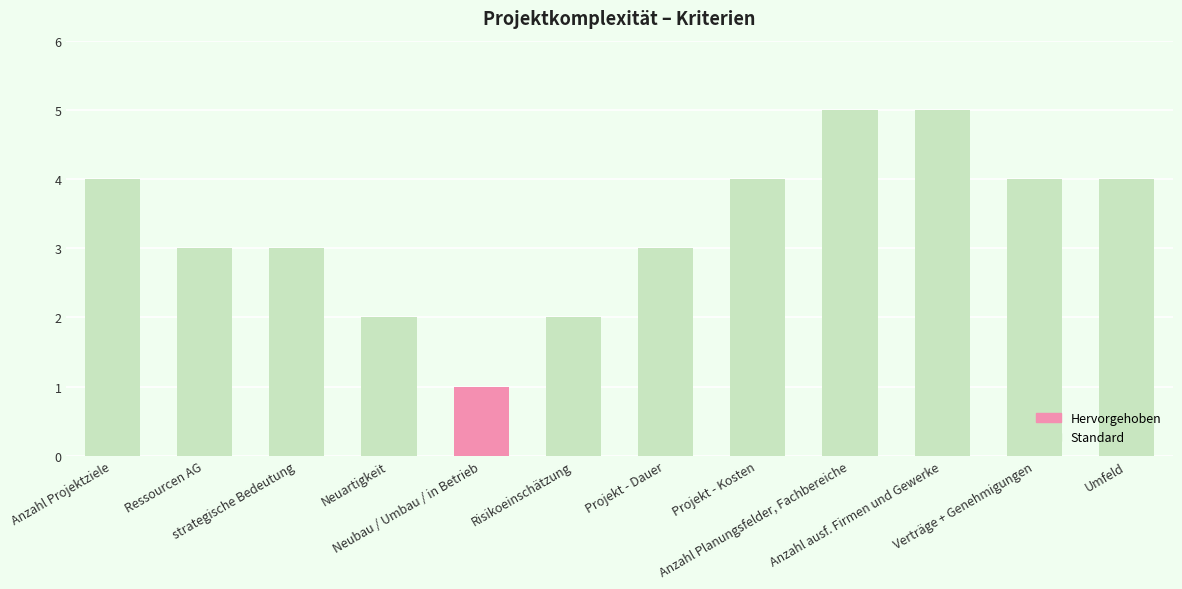

Reading left to right, list all the values displayed in this chart.

Anzahl Projektziele=4	Ressourcen AG=3	strategische Bedeutung=3	Neuartigkeit=2	Neubau / Umbau / in Betrieb=1	Risikoeinschätzung=2	Projekt - Dauer=3	Projekt - Kosten=4	Anzahl Planungsfelder, Fachbereiche=5	Anzahl ausf. Firmen und Gewerke=5	Verträge + Genehmigungen=4	Umfeld=4